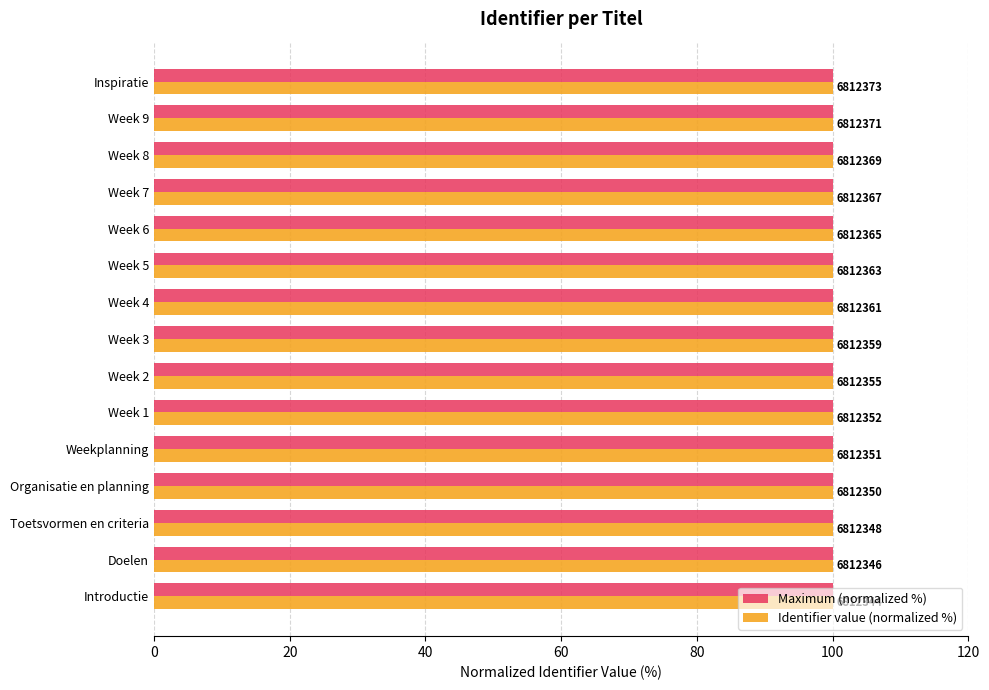

What are all the series names shown in the legend?

Maximum (normalized %), Identifier value (normalized %)